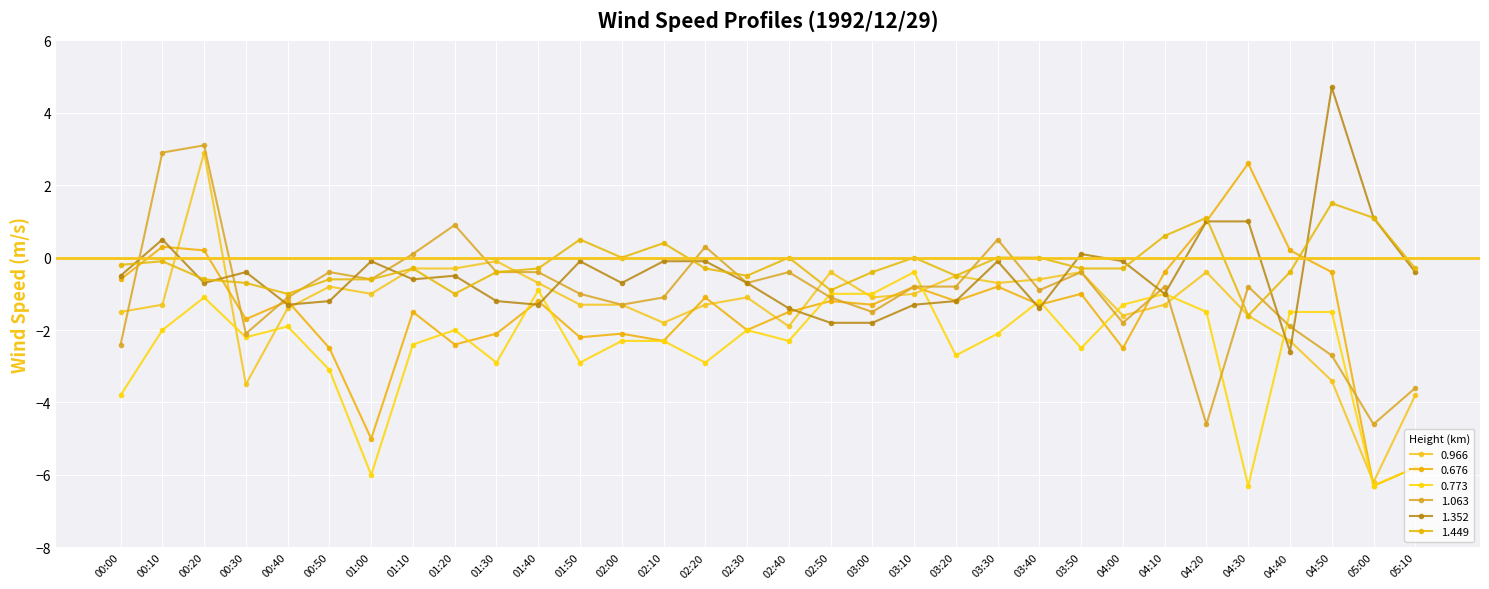

Does the chart display data point markers on the line(s)?

Yes